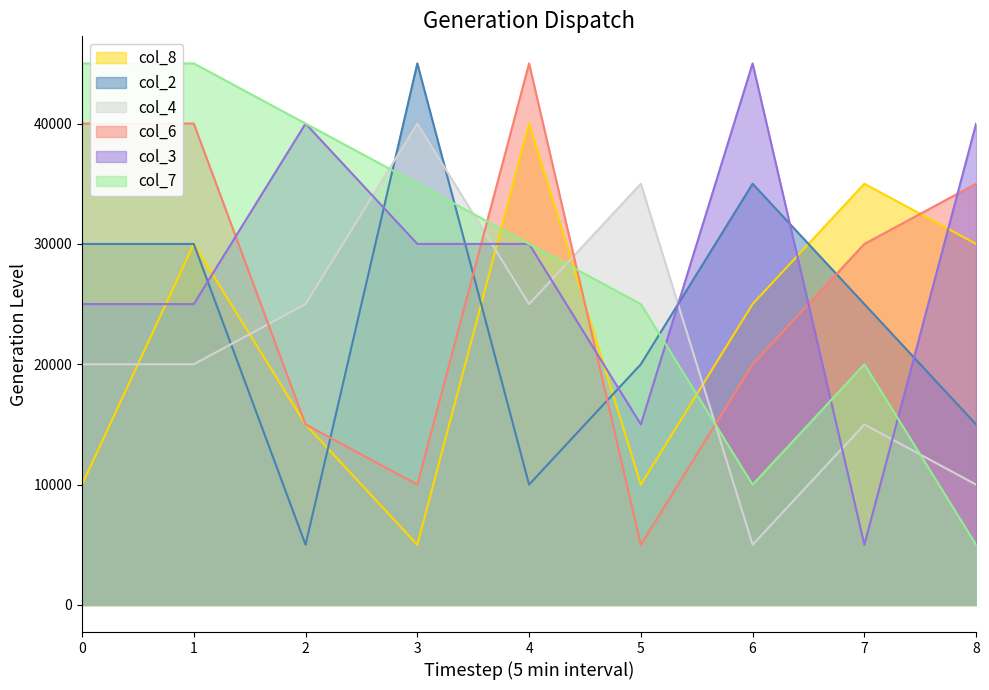

True or false: col_6 has a value of 26215 at 5.

False